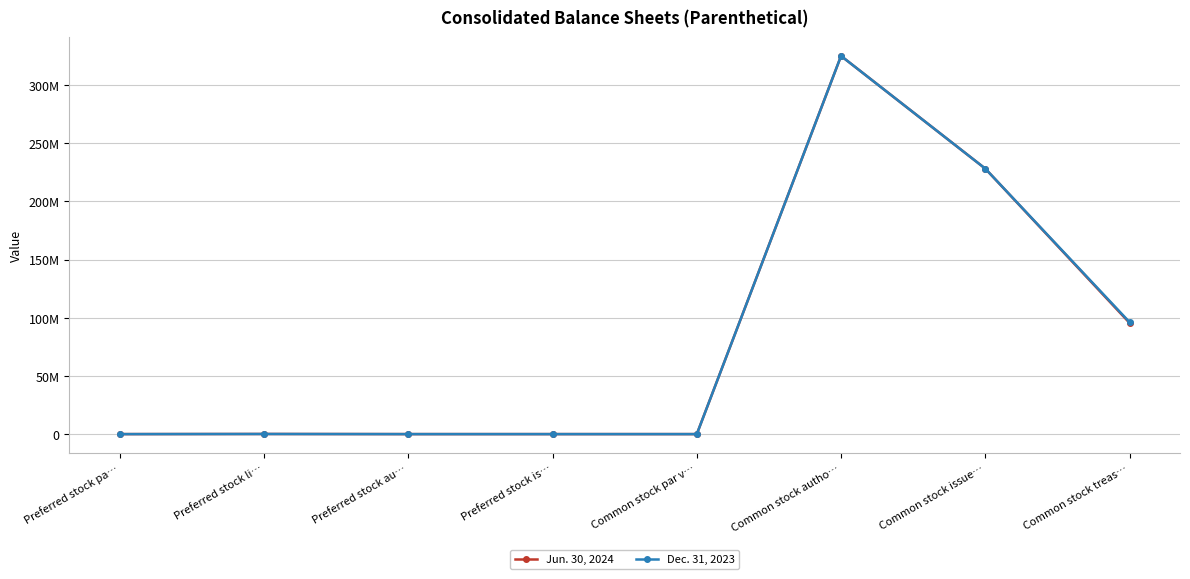

Does the chart have visible grid lines?

Yes